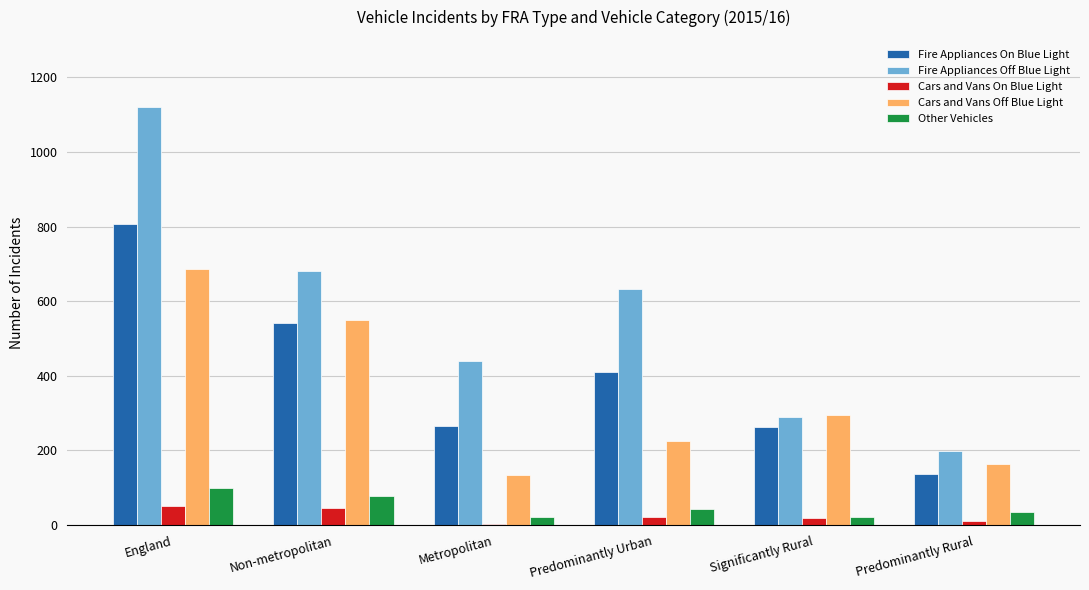

What is the sum of the Other Vehicles values at England and Predominantly Urban?

143